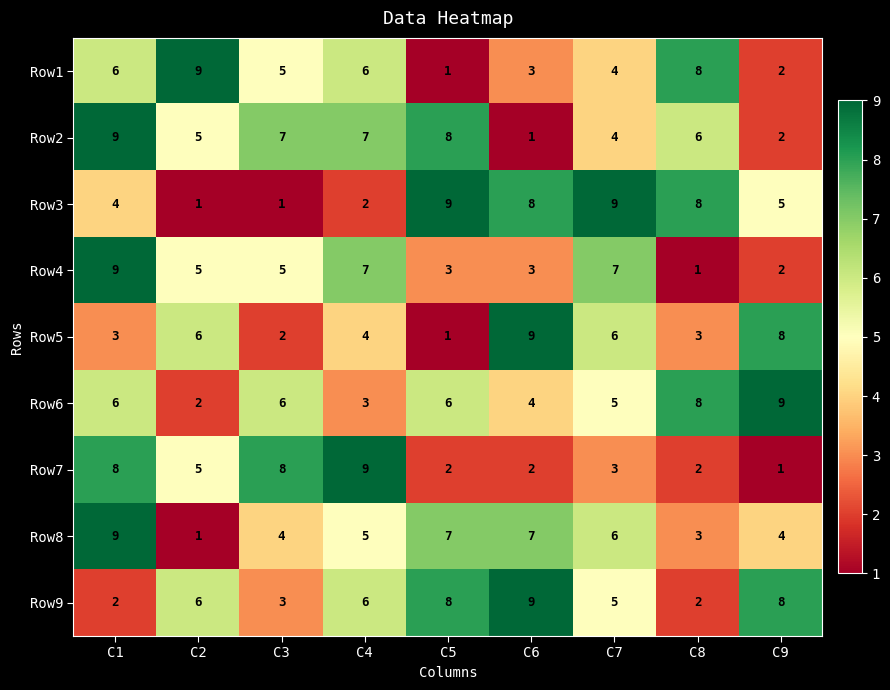

What is the total value across all series at C1?

56